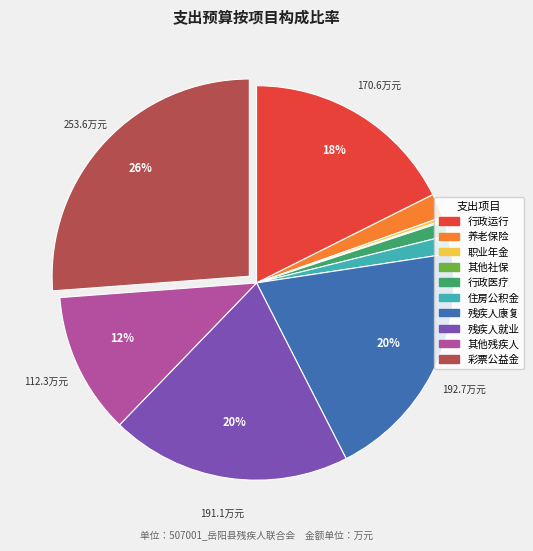

To the nearest percent, what is the average slice percentage?

10%